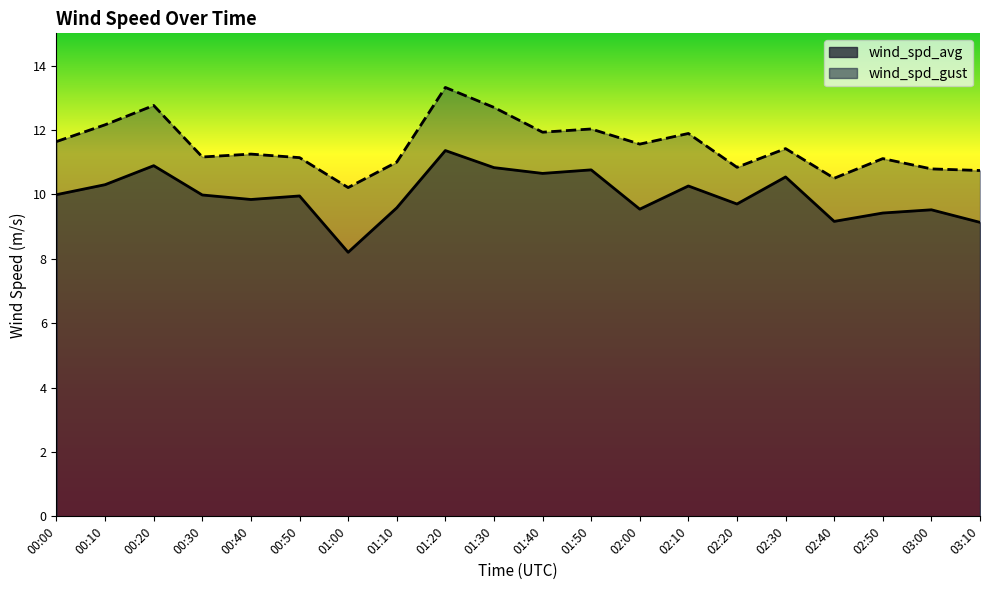

What is the difference between the wind_spd_gust values at 01:10 and 02:10?

0.9